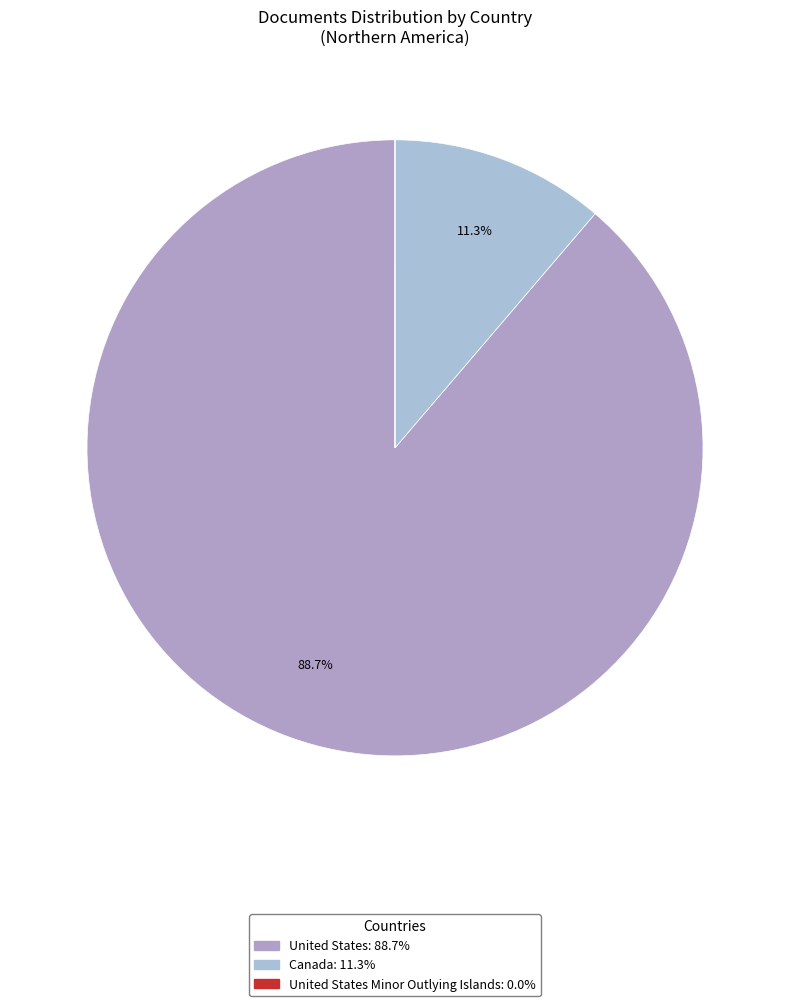

Count the number of slices in the pie.

3